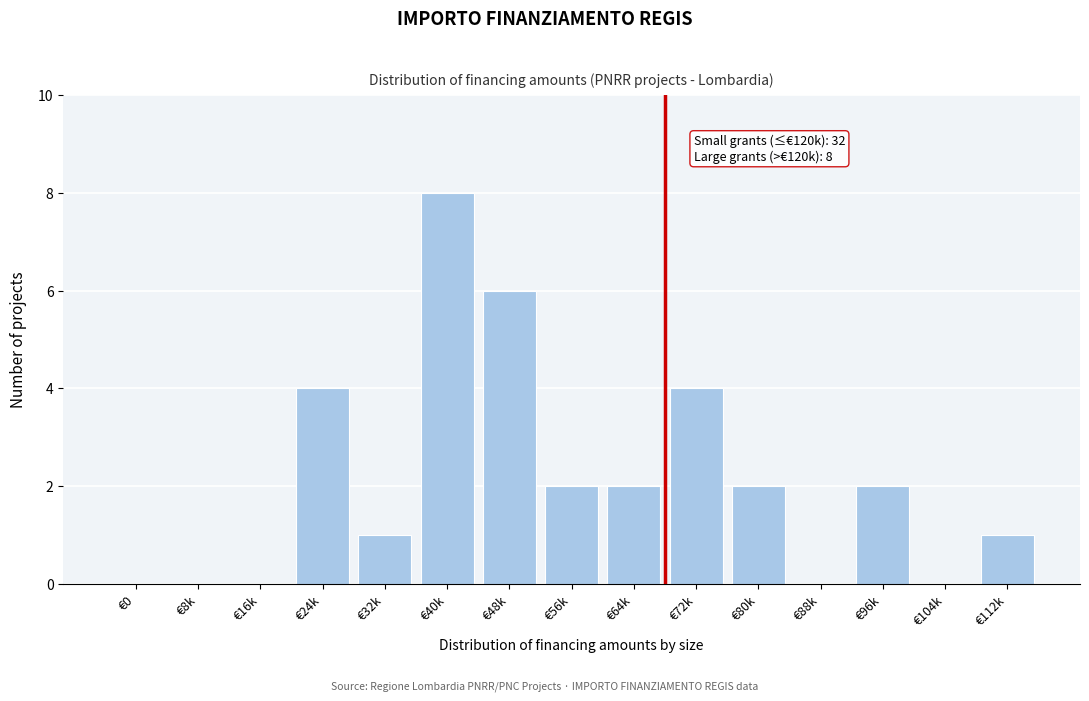

Reading right to left, what are all the values shown in this chart?

€112k=1	€104k=0	€96k=2	€88k=0	€80k=2	€72k=4	€64k=2	€56k=2	€48k=6	€40k=8	€32k=1	€24k=4	€16k=0	€8k=0	€0=0